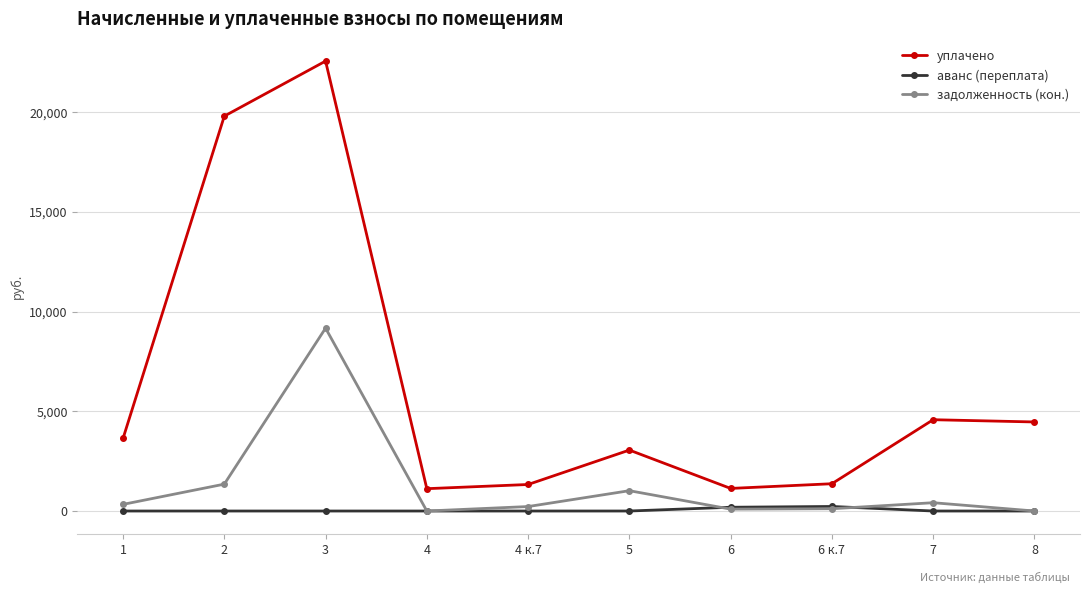

What is the sum of all аванс (переплата) values?

416.6